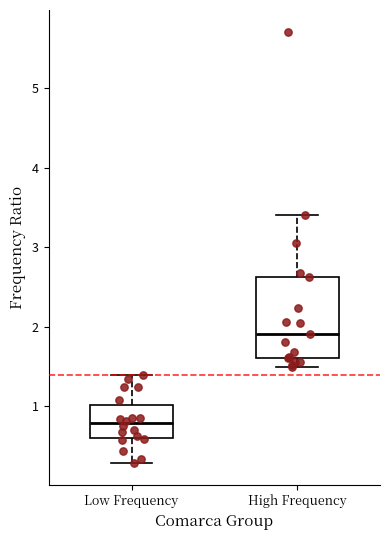

Where does the lower whisker of the box for Low Frequency end on the y-axis? The values are not printed on the chart, so give them approximately, as read against the axis.

0.3